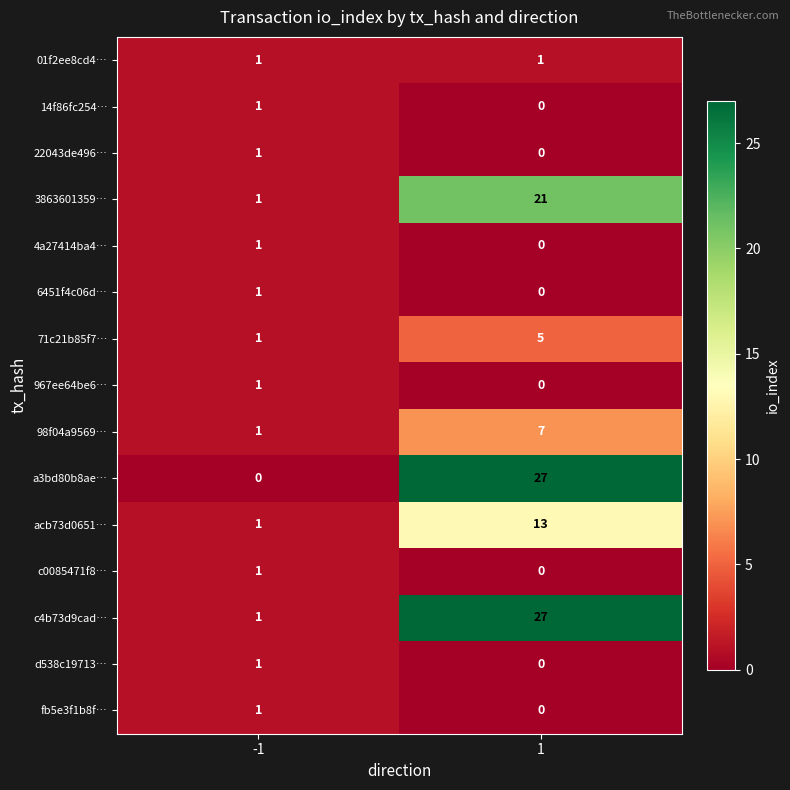

Reading right to left, transcribe all the data shown in this chart.

01f2ee8cd4…: 1	1
14f86fc254…: 0	1
22043de496…: 0	1
3863601359…: 21	1
4a27414ba4…: 0	1
6451f4c06d…: 0	1
71c21b85f7…: 5	1
967ee64be6…: 0	1
98f04a9569…: 7	1
a3bd80b8ae…: 27	0
acb73d0651…: 13	1
c0085471f8…: 0	1
c4b73d9cad…: 27	1
d538c19713…: 0	1
fb5e3f1b8f…: 0	1